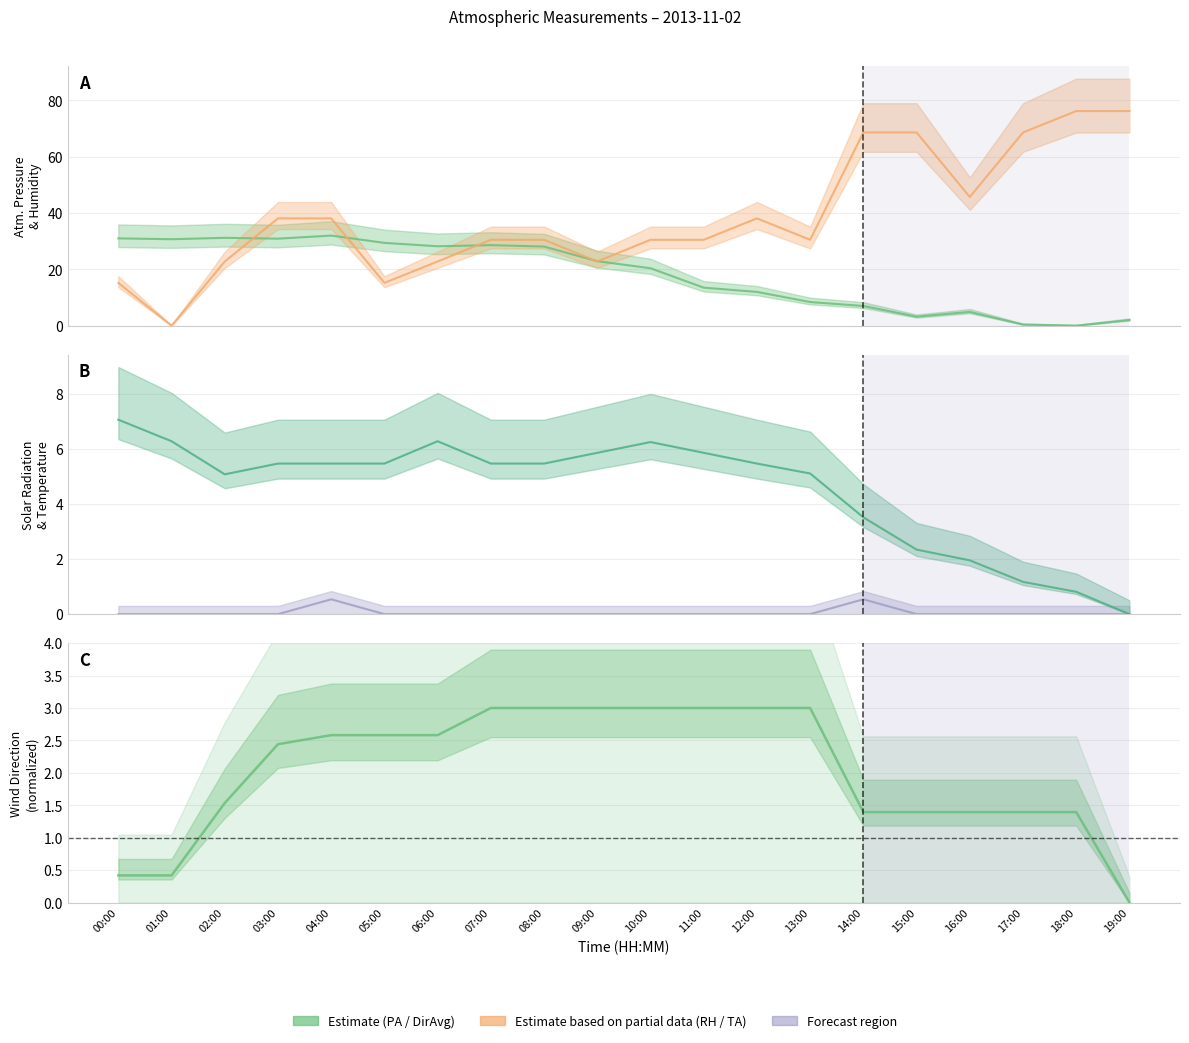

What is the value of the 12th point from the left?

3.0